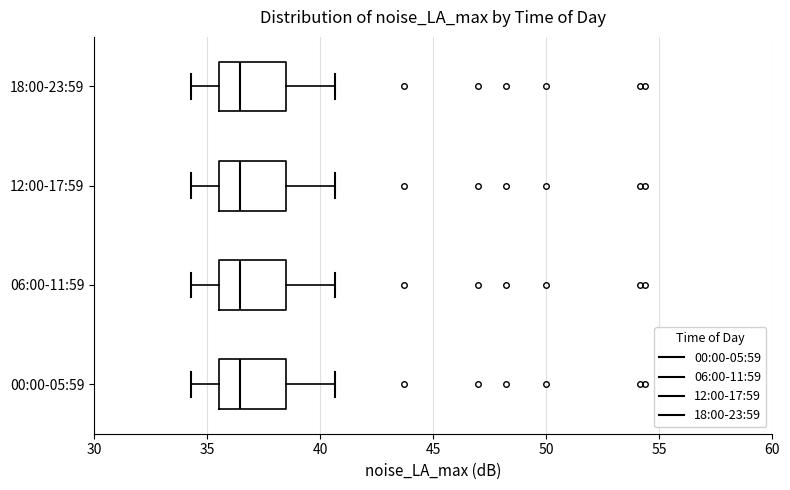

Reading bottom to top, read every box against the x-axis: the position of its median line, the range the box covers, and the ends of its whiskers. The values are not printed on the chart, so give them approximately, as read against the axis.

00:00-05:59: median 36.5, box 35.5 to 38.5, whiskers 34.5 to 40.5
06:00-11:59: median 36.5, box 35.5 to 38.5, whiskers 34.5 to 40.5
12:00-17:59: median 36.5, box 35.5 to 38.5, whiskers 34.5 to 40.5
18:00-23:59: median 36.5, box 35.5 to 38.5, whiskers 34.5 to 40.5